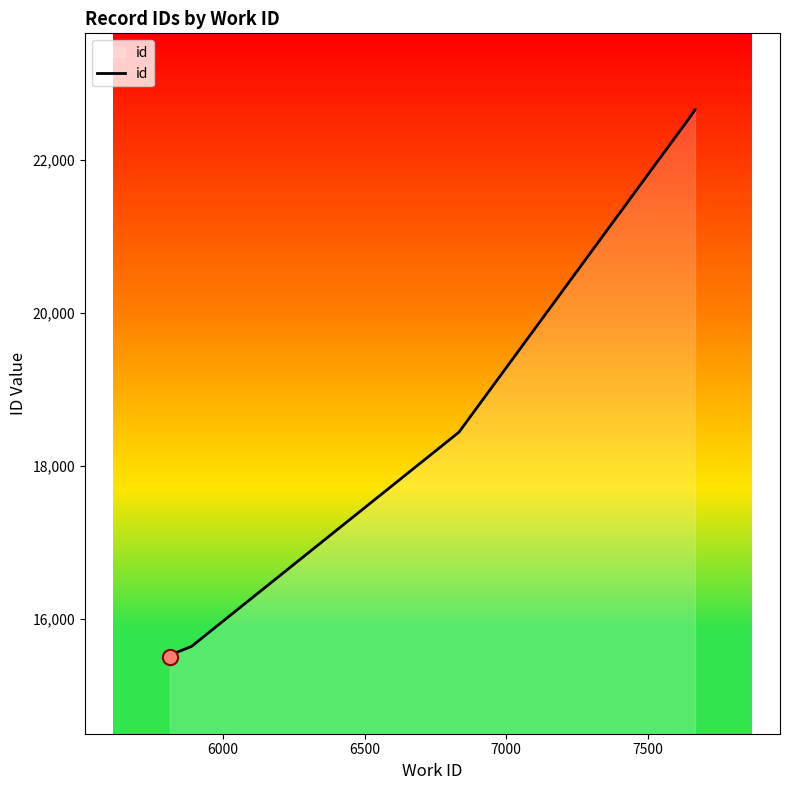

Which has a higher value, 7500 or 6000?

7500